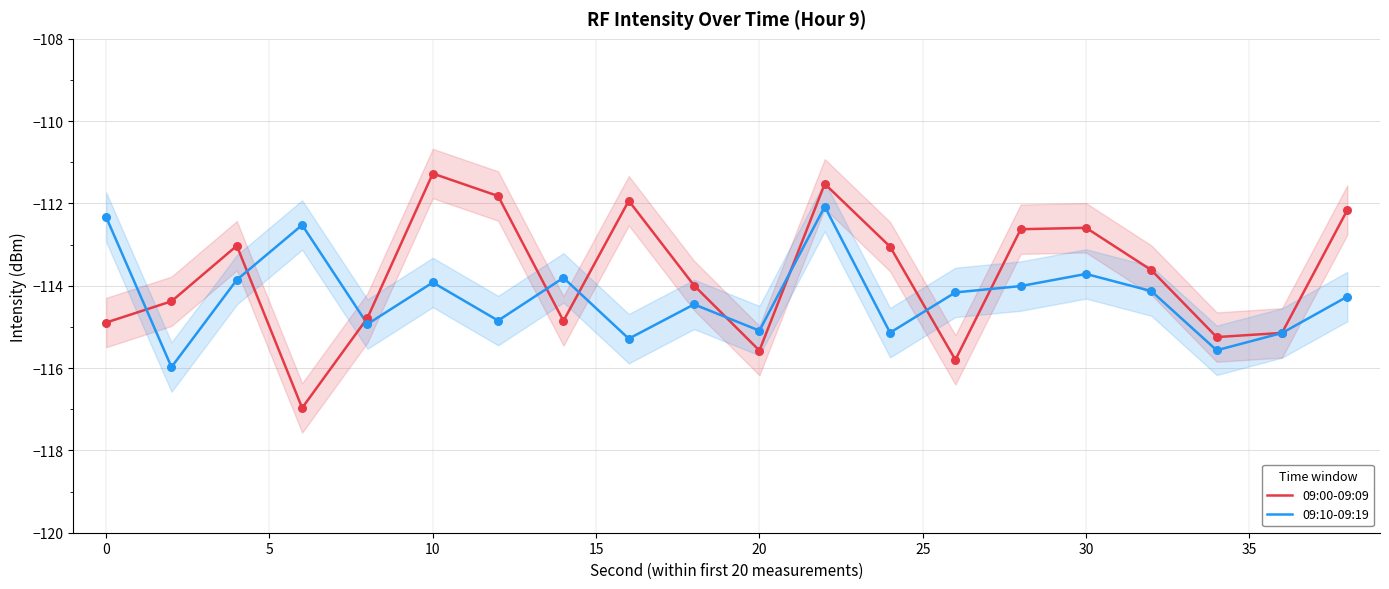

What are all the series names shown in the legend?

09:00-09:09, 09:10-09:19